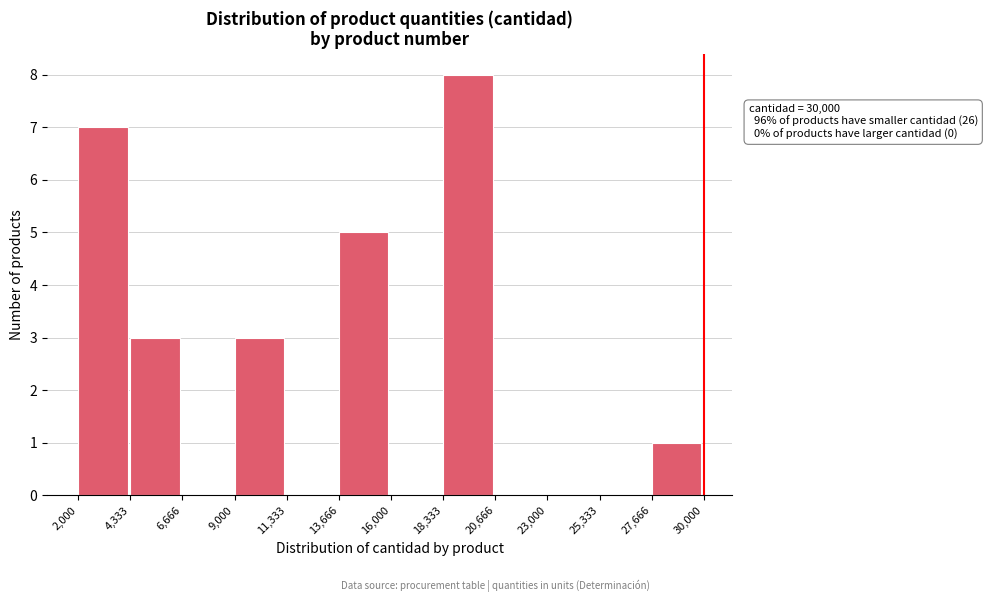

Which range on the x-axis has the tallest bar?

18,333 to 20,666